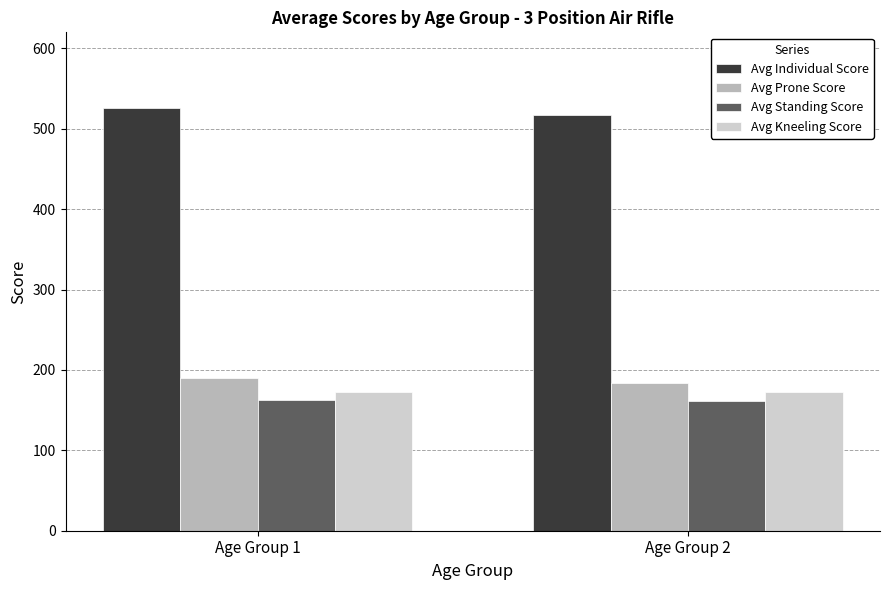

What is the difference between the highest and lowest values at Age Group 2?

356.5